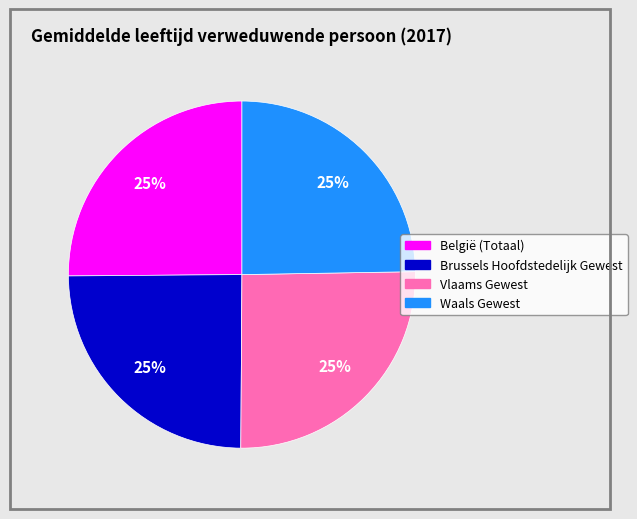

Count the number of slices in the pie.

4